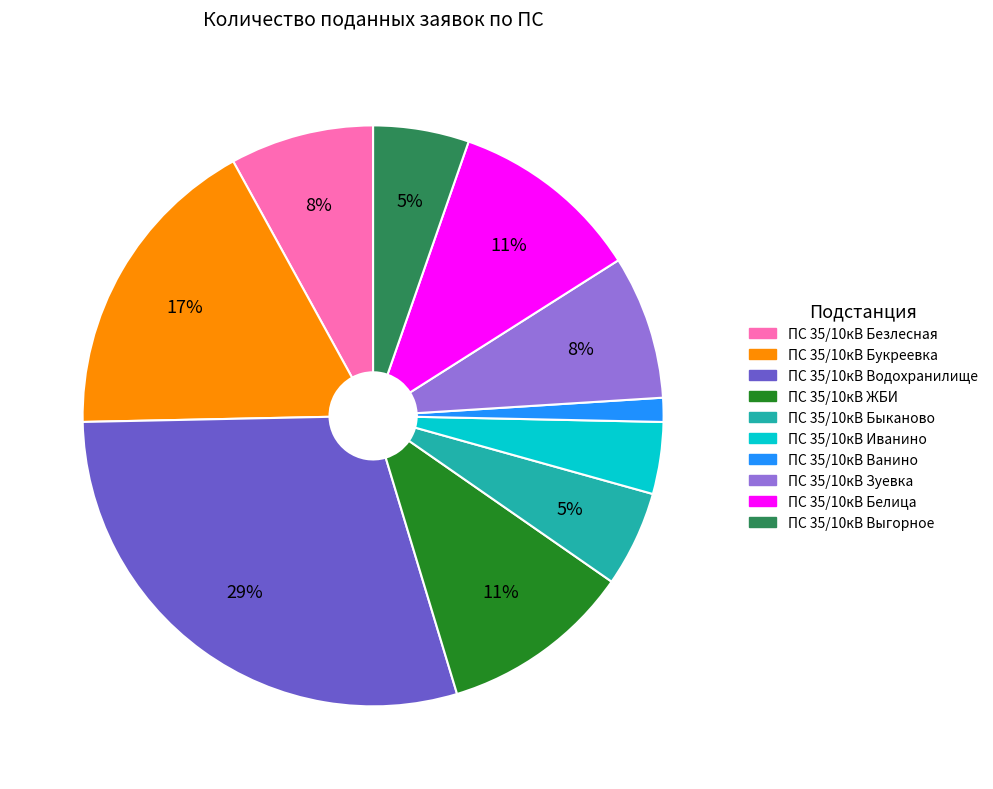

To the nearest percent, what percentage of the pie is ПС 35/10кВ Зуевка?

8%